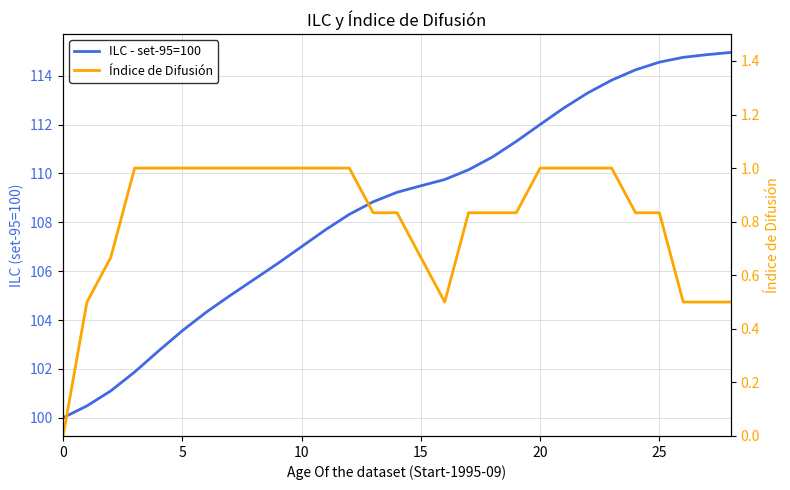

Which series has the widest spread of values?

ILC - set-95=100